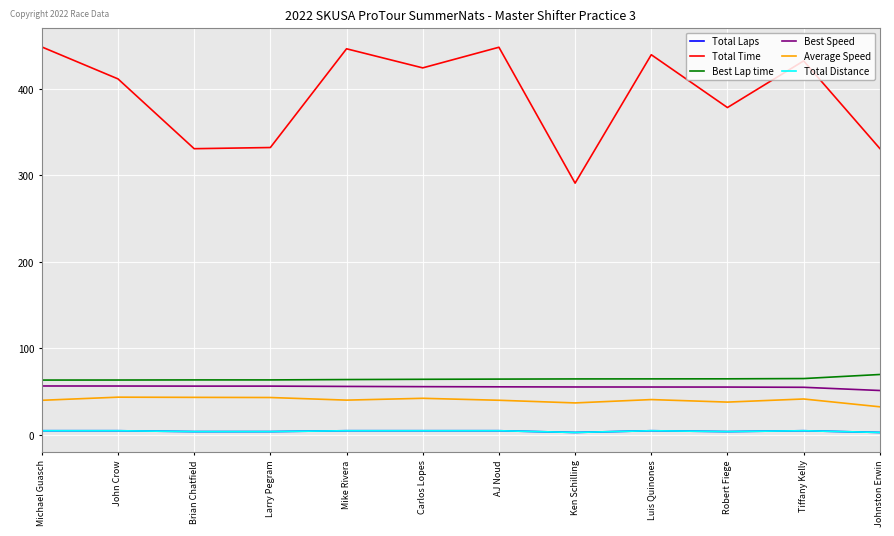

True or false: Best Speed and Total Distance cross at least once.

False